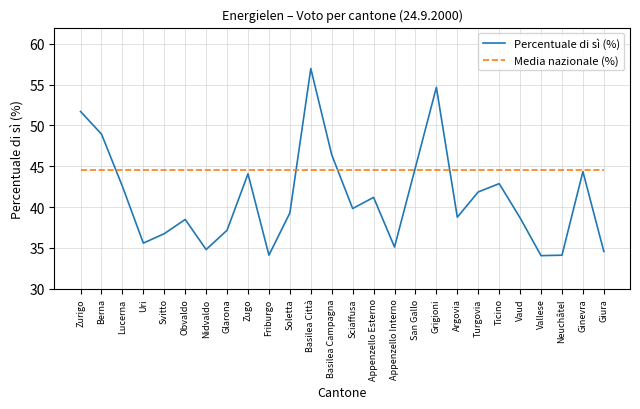

Which series changed the most between Zugo and Argovia?

Percentuale di sì (%)